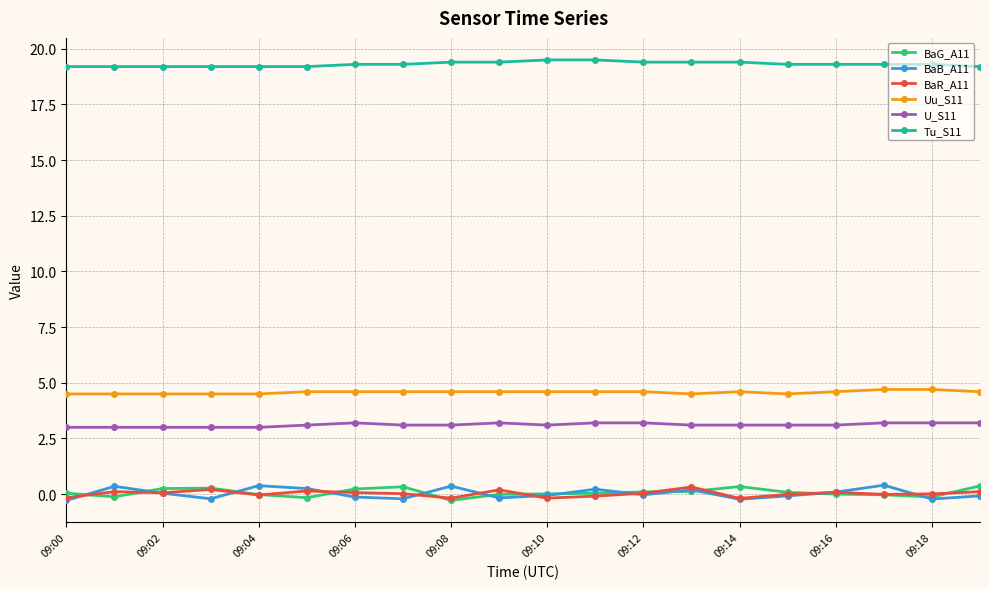

True or false: BaB_A11 and Tu_S11 cross at least once.

False